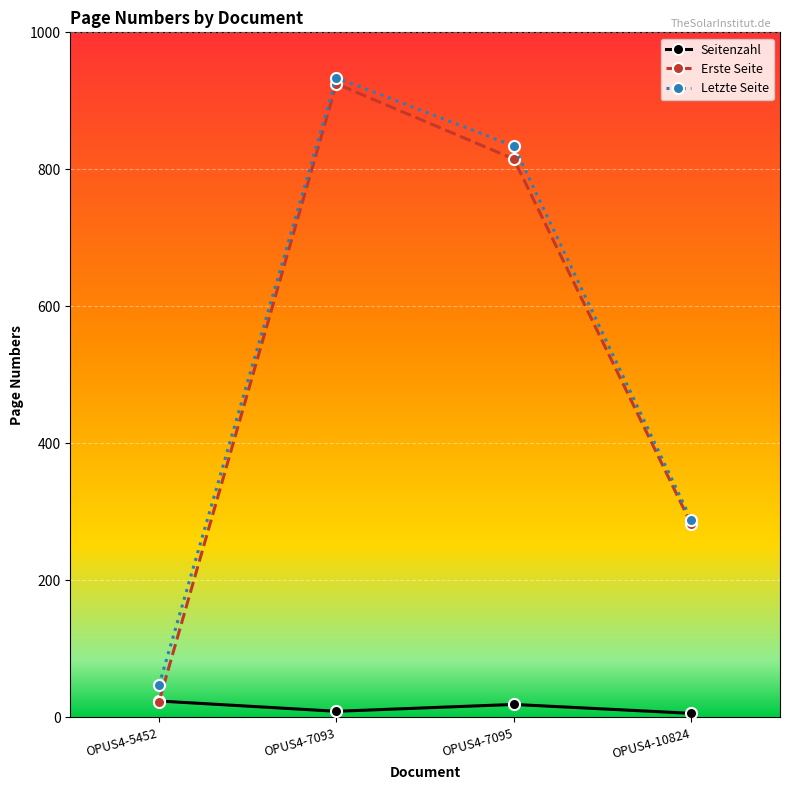

Which category has the highest value across all series?

OPUS4-7093